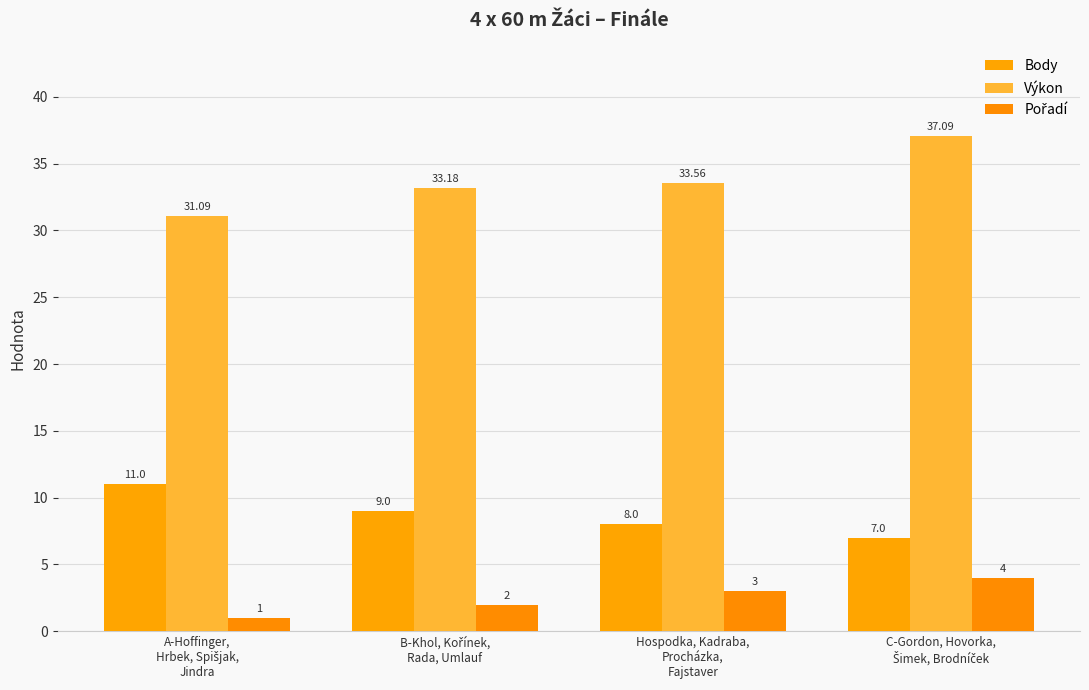

Is the value of Body at C-Gordon, Hovorka,
Šimek, Brodníček greater than the value of Výkon at Hospodka, Kadraba,
Procházka,
Fajstaver?

No